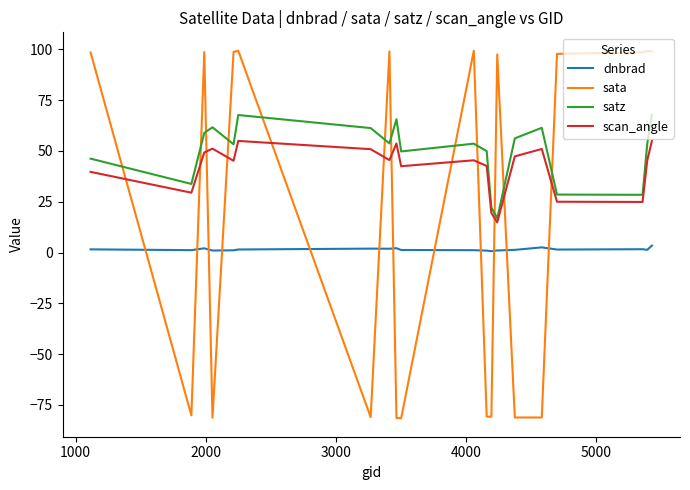

Which series has the largest total across all categories?

satz